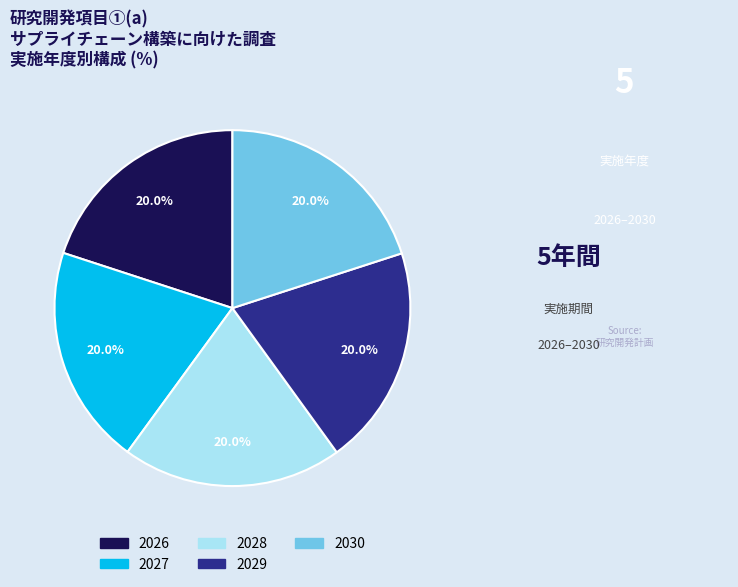

True or false: 2027 accounts for 29% of the total.

False